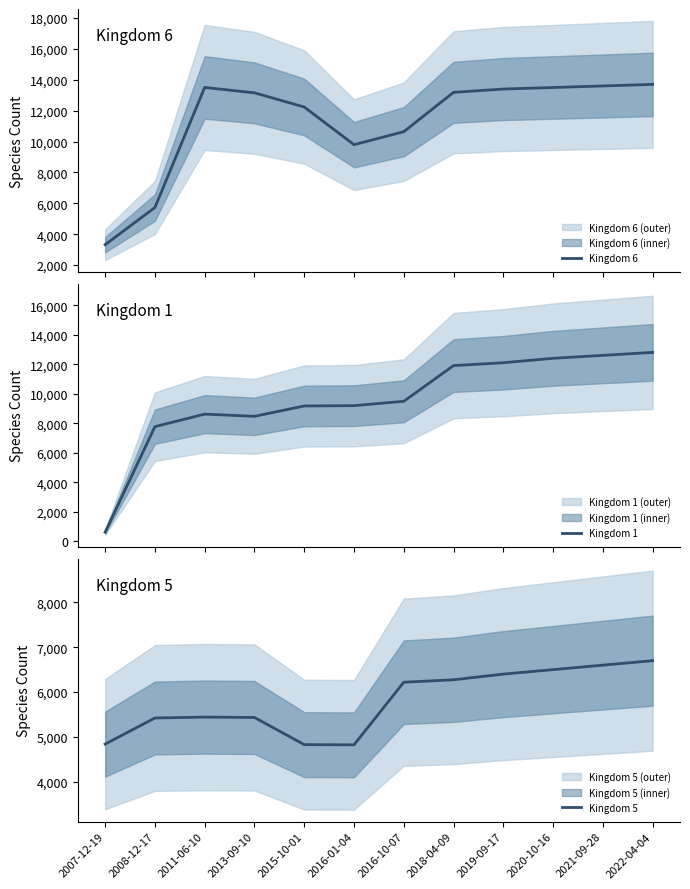

Which series changed the most between 2008-12-17 and 2011-06-10?

Kingdom 6